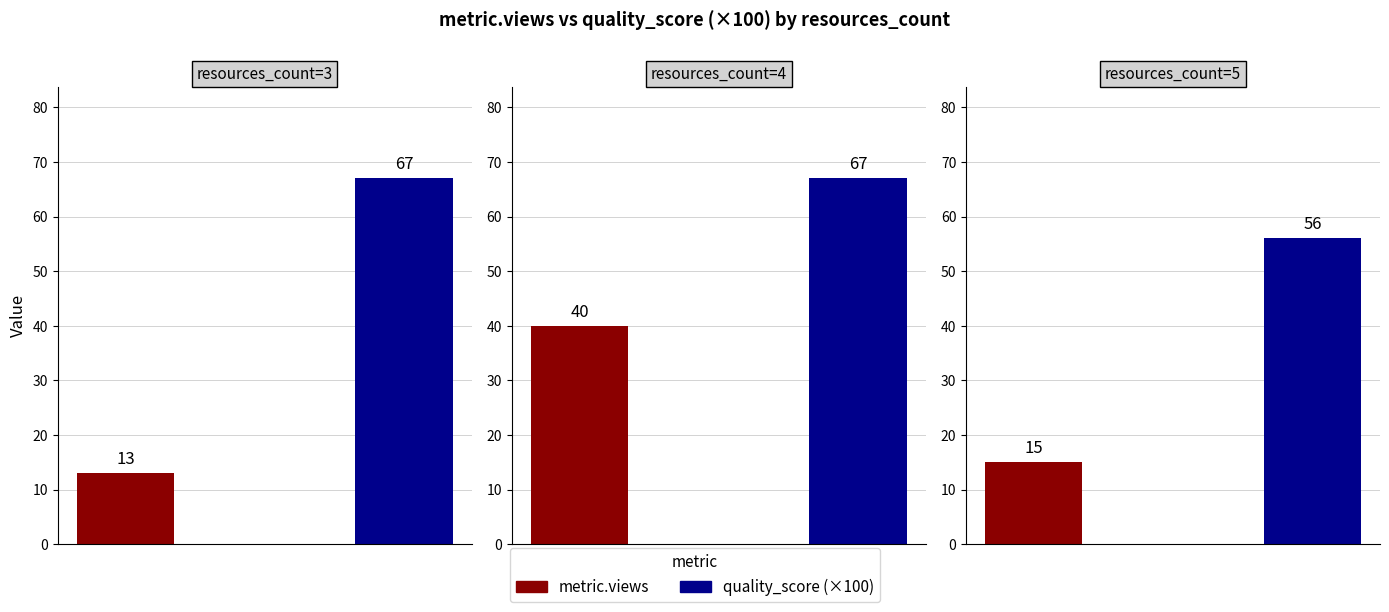

Which category has the lowest value across all series?

3